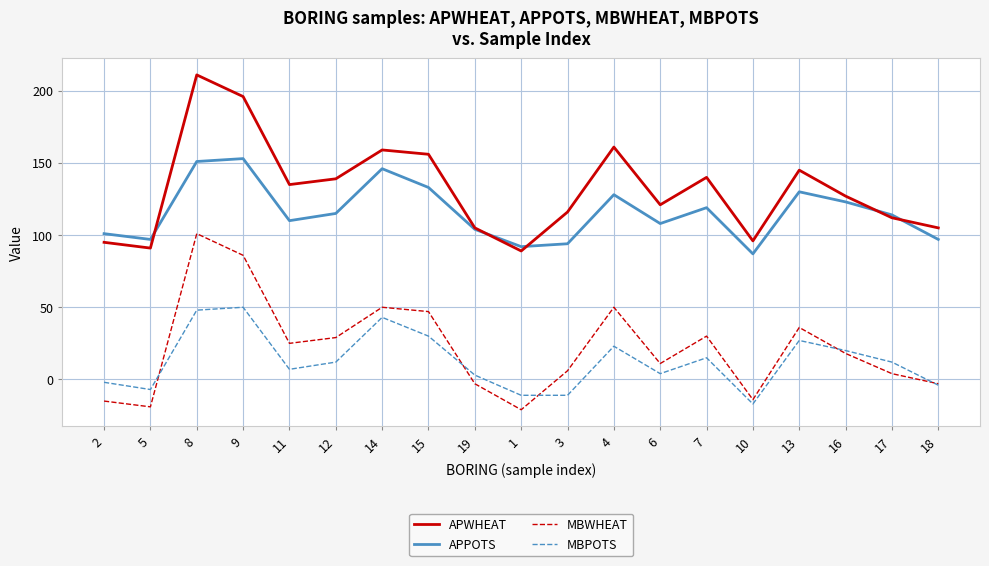

Which label corresponds to the largest value in the chart?

8